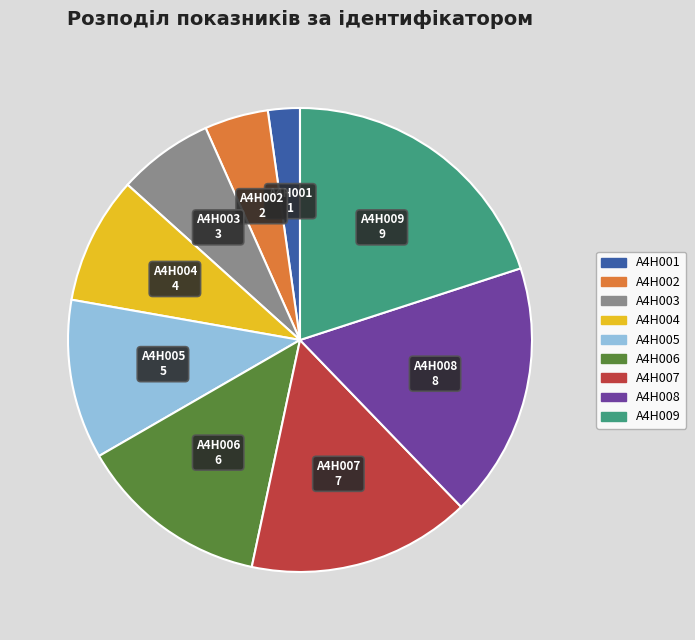

Is it true that A4H001 is 17% of the pie?

False